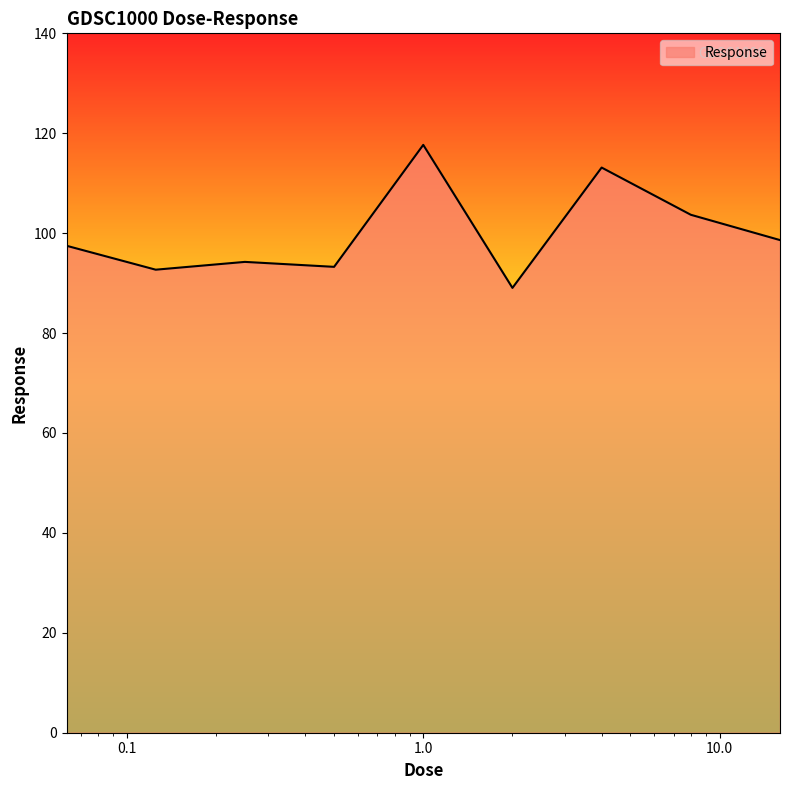

What is the maximum value shown in the chart?

117.7